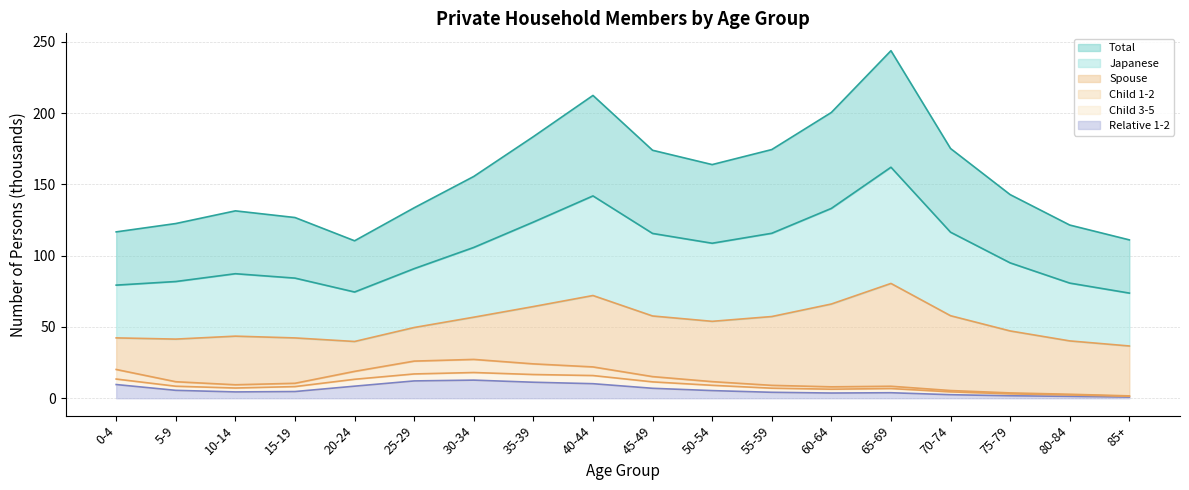

What is the label of the 7th point from the left?

30-34